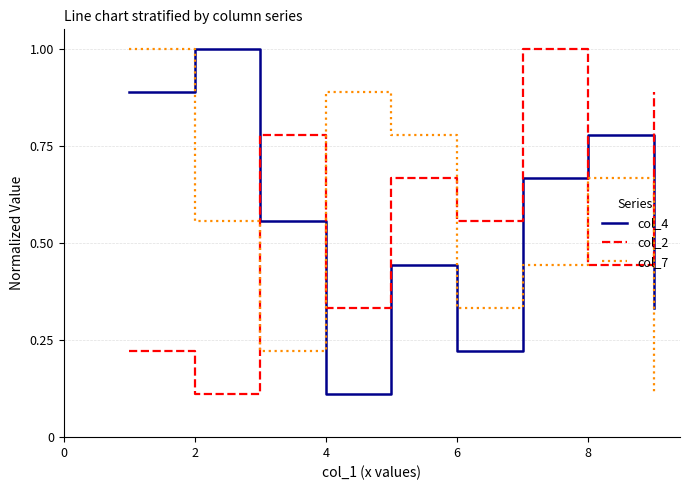

How many interior local valleys does the col_7 series have?

2